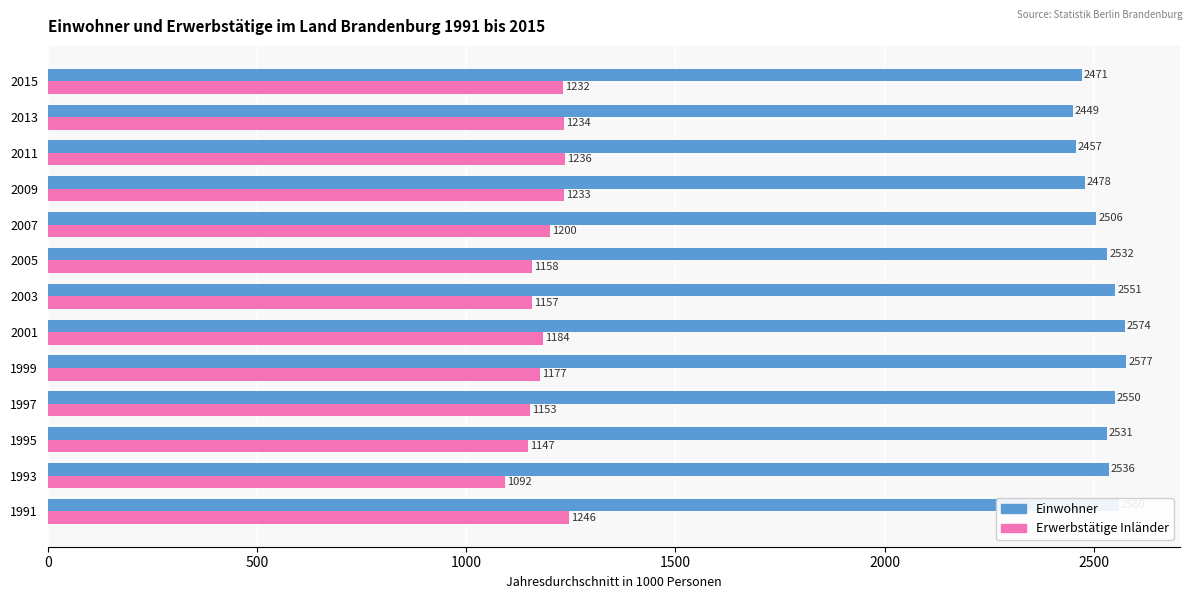

What are all the series names shown in the legend?

Einwohner, Erwerbstätige Inländer